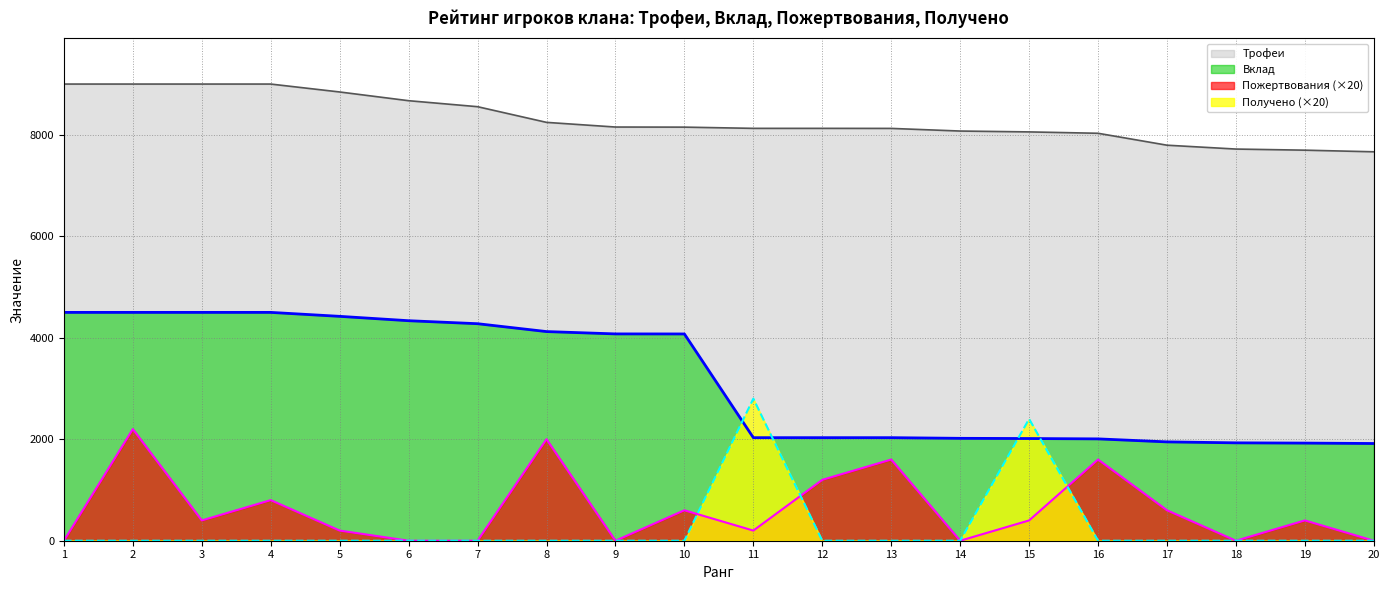

List the labels in order of Пожертвования value, largest first.

2, 8, 13, 16, 12, 4, 10, 17, 3, 15, 19, 5, 11, 1, 6, 7, 9, 14, 18, 20